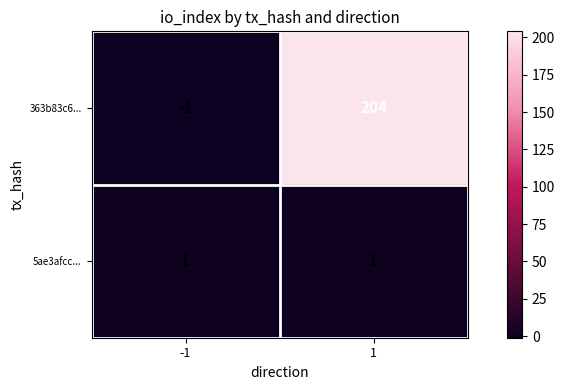

List the series in order of their overall mean, highest first.

363b83c6..., 5ae3afcc...